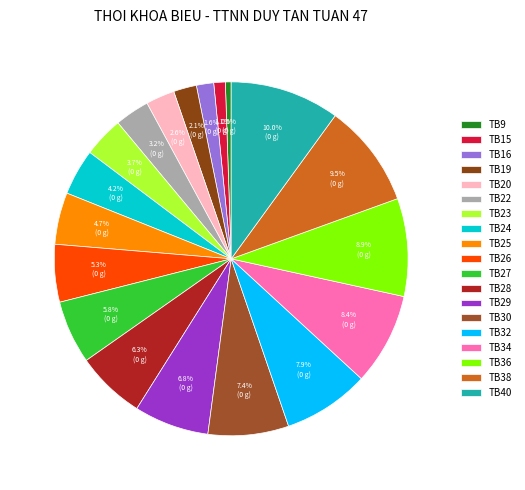

True or false: TB30 accounts for 7% of the total.

True